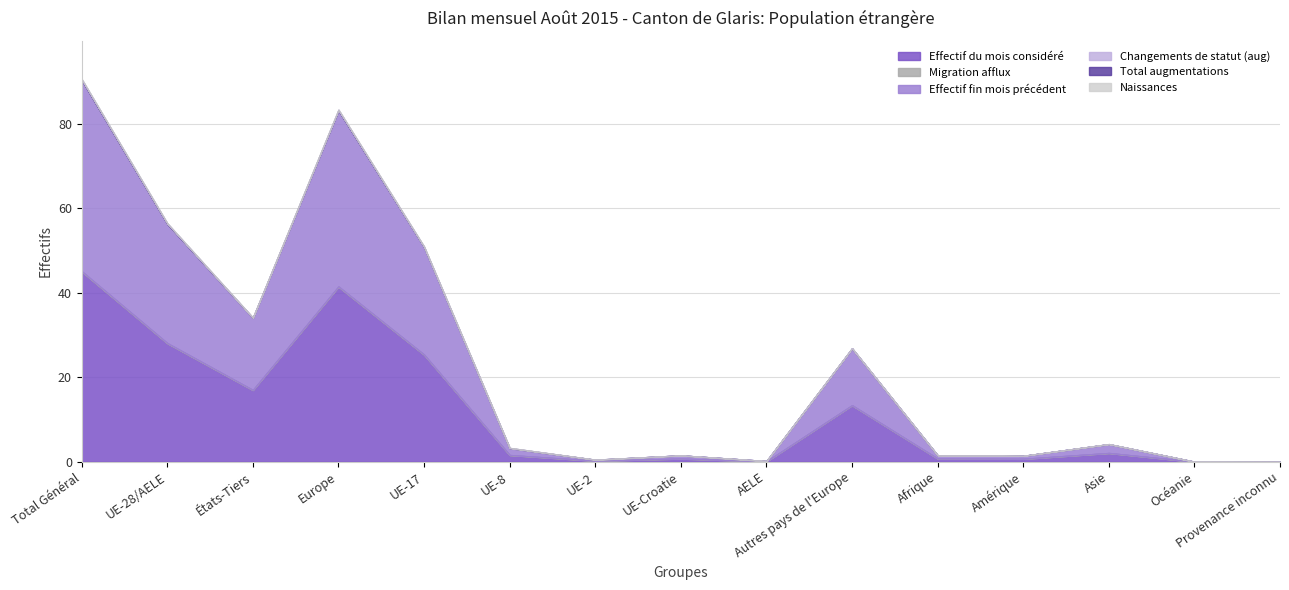

What is the label of the 9th point from the right?

UE-2